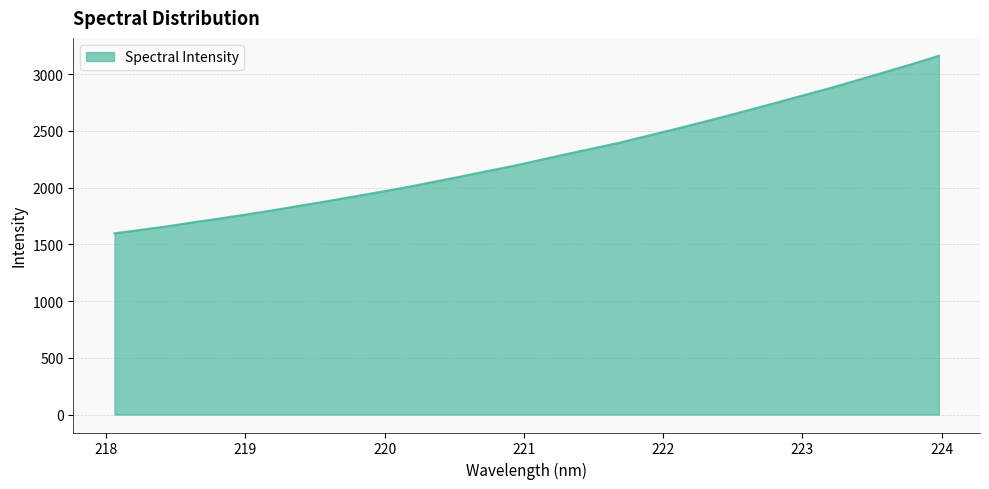

What is the difference between the maximum and minimum values?

1564.3